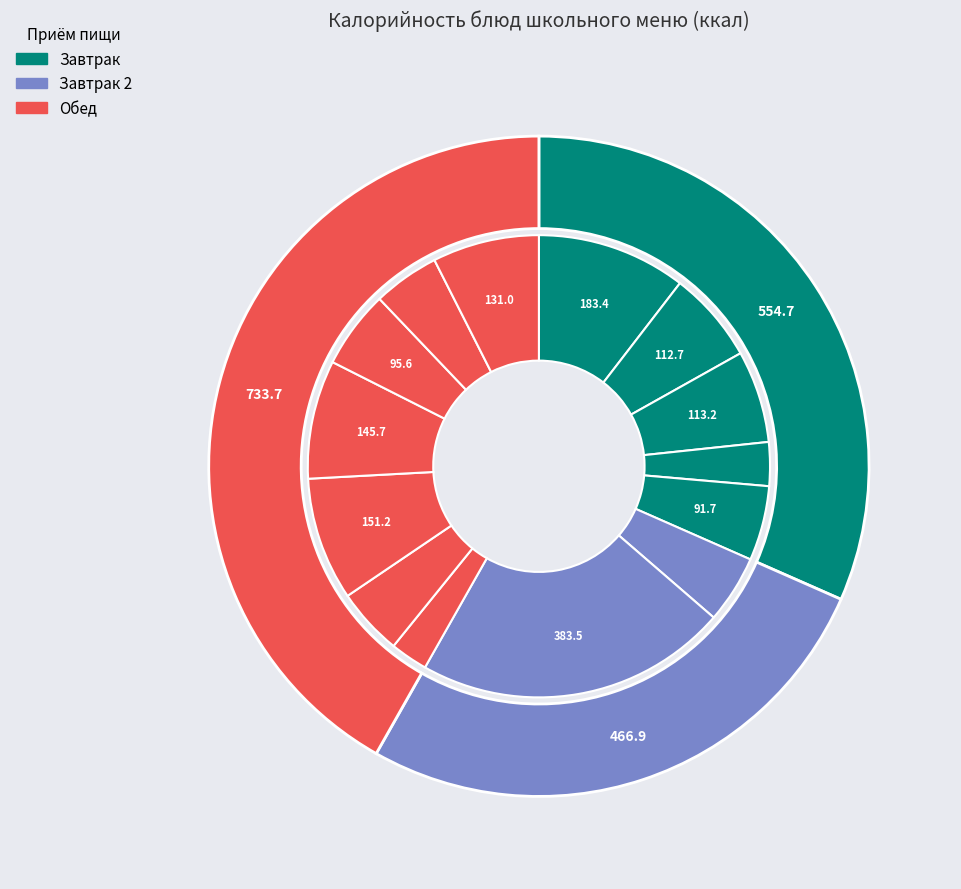

What is the total percentage of каша "дружба" and соки овощные фруктовые и ягодные?

15.2%